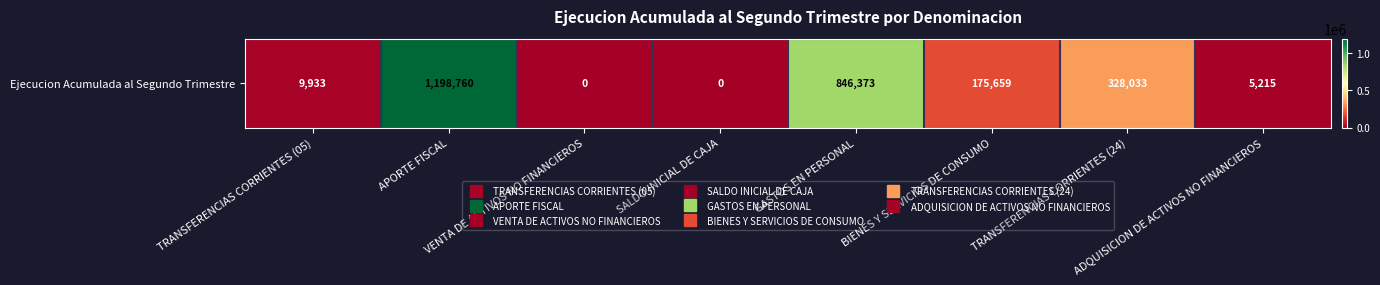

True or false: the data shows 328033 at TRANSFERENCIAS CORRIENTES (24).

True